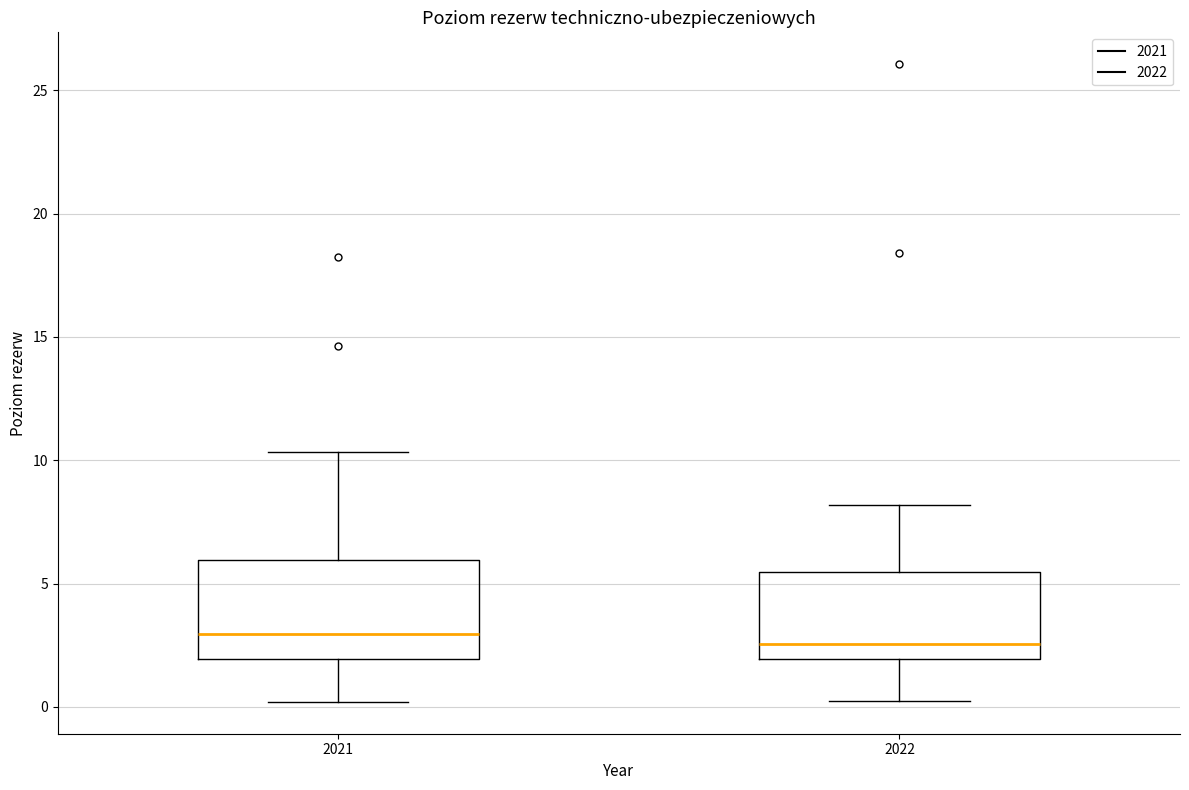

Reading left to right, read every box against the y-axis: the position of its median line, the range the box covers, and the ends of its whiskers. The values are not printed on the chart, so give them approximately, as read against the axis.

2021: median 3.0, box 2.0 to 6.0, whiskers 0.0 to 10.5
2022: median 2.5, box 2.0 to 5.5, whiskers 0.0 to 8.0